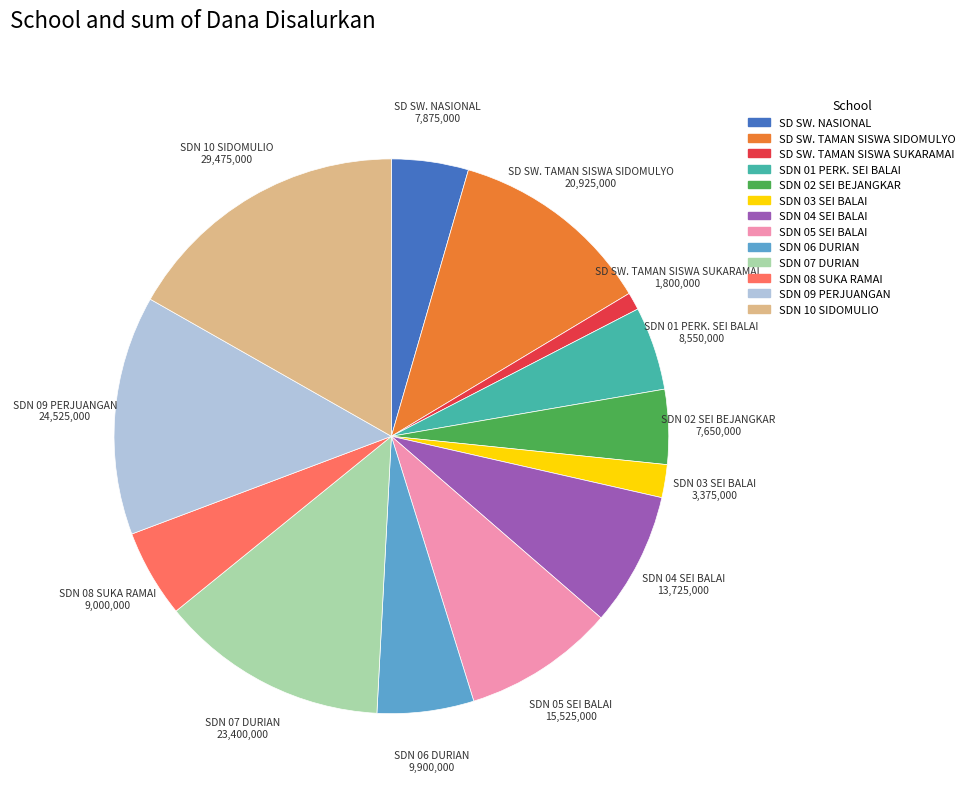

Does any single category account for the majority?

No